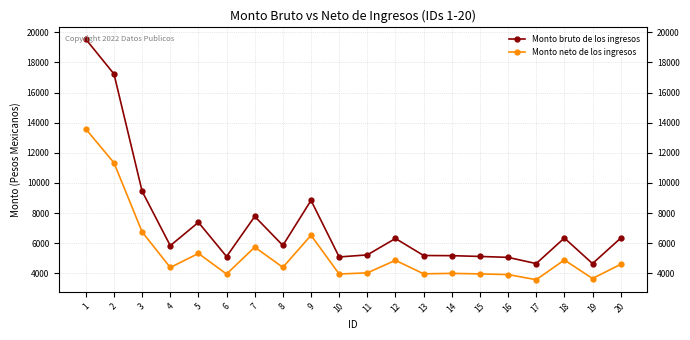

Which series has the widest spread of values?

Monto bruto de los ingresos